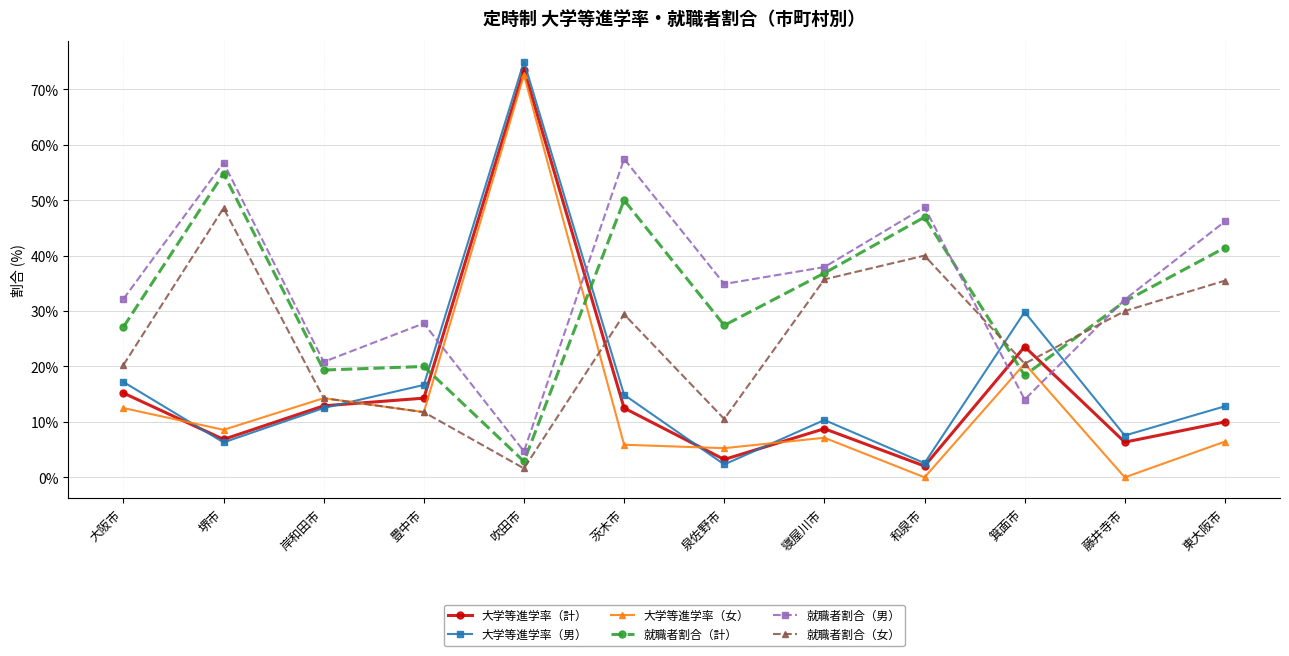

What is the value of the 就職者割合（計） point at the 11th from the left?

31.7